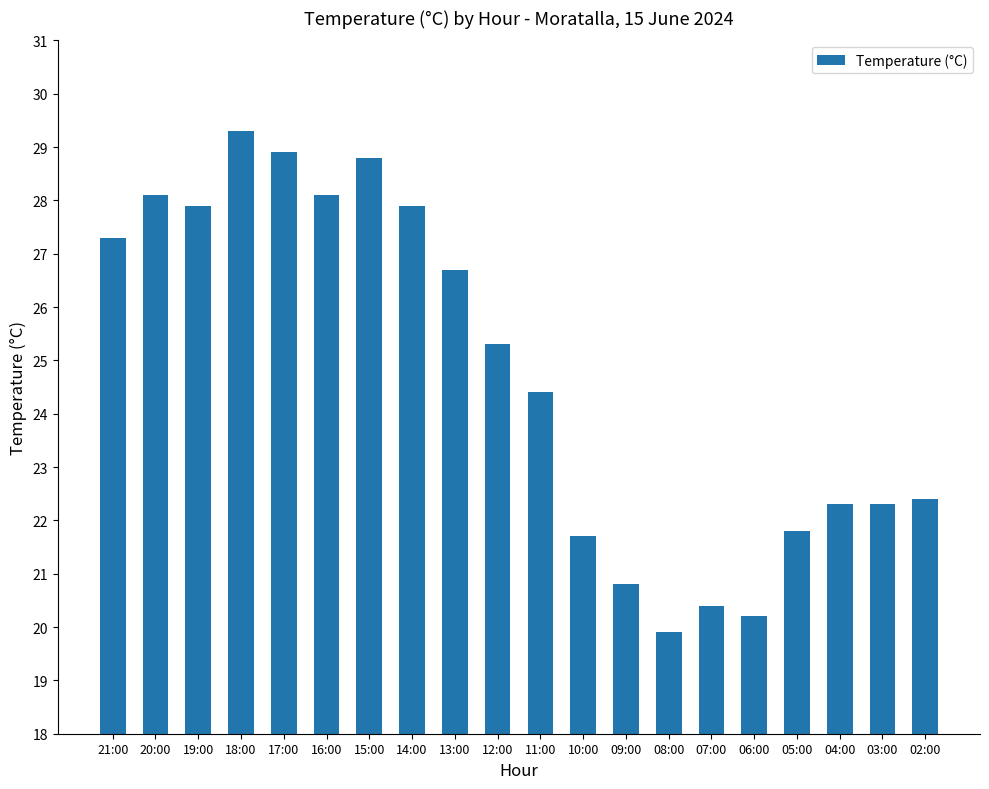

Are the bars grouped side by side (vs. stacked)?

No